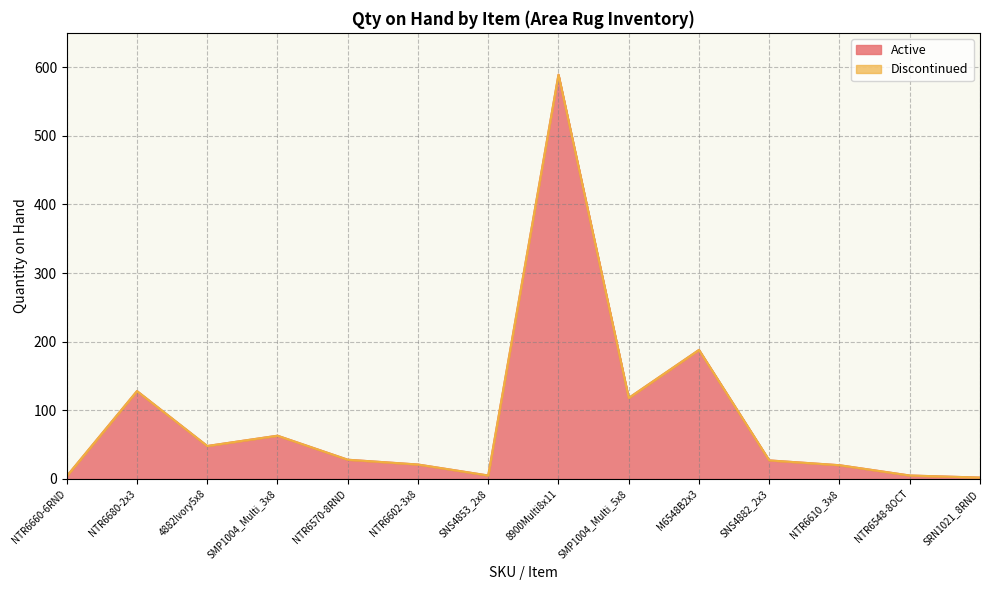

What is the sum of the values at 4882Ivory5x8 and SNS4882_2x3?

75